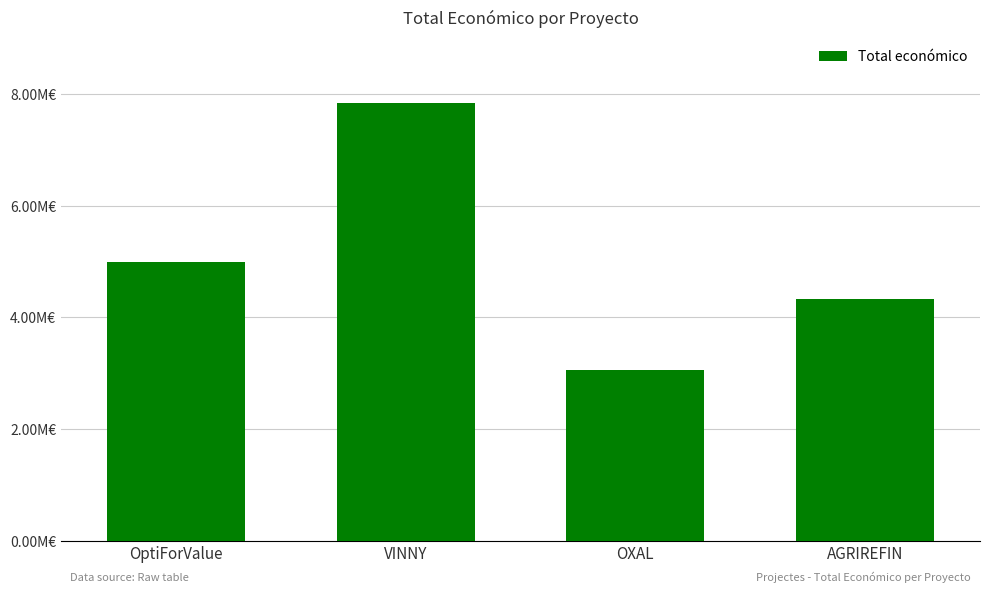

Are the bars horizontal?

No